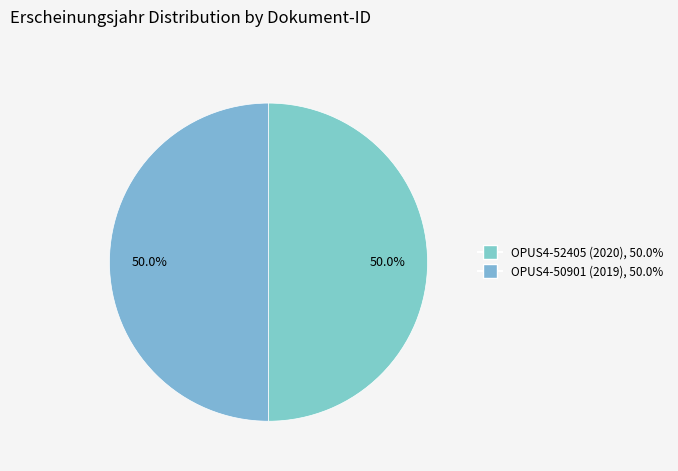

Count the number of slices in the pie.

2